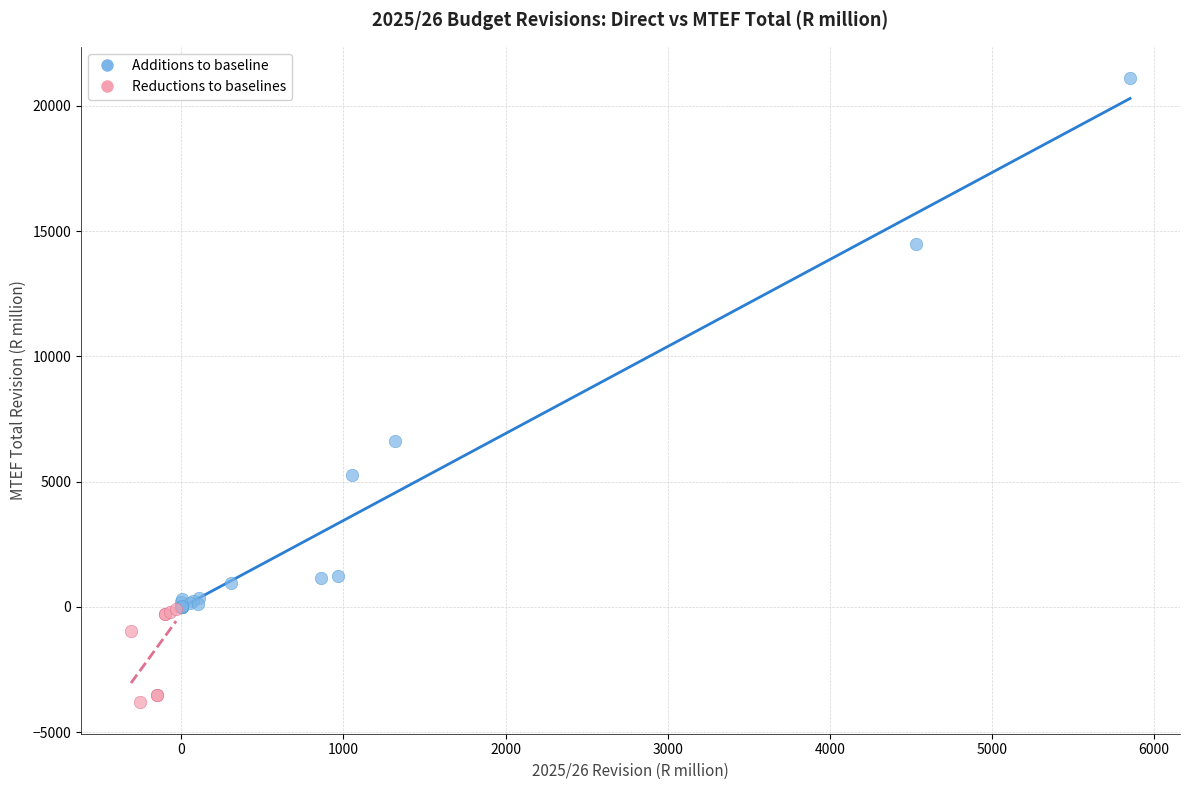

Which series has the widest spread of Y values?

Additions to baseline